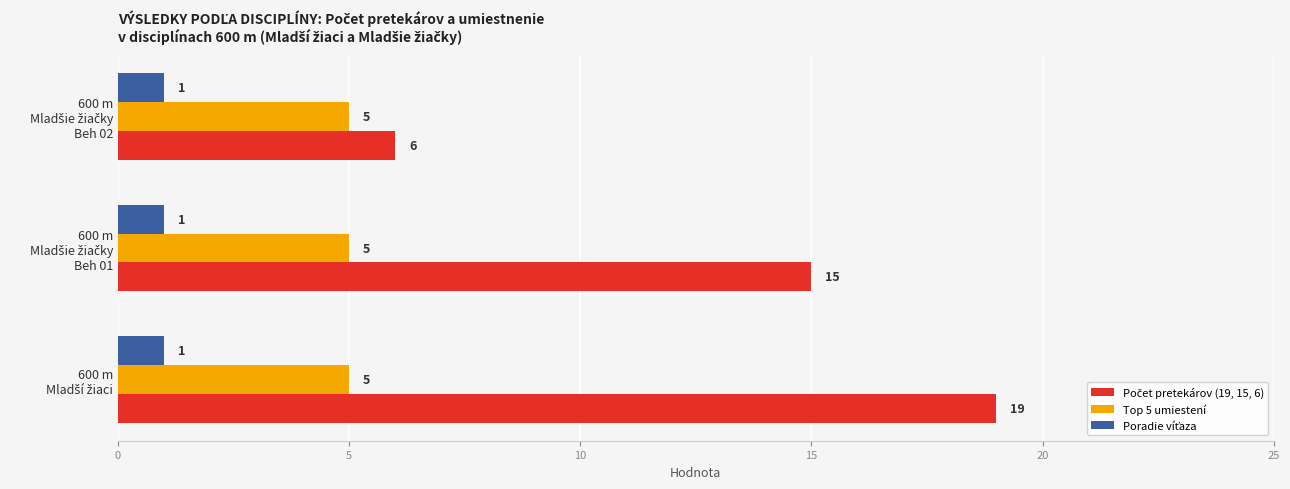

At how many categories does at least one series exceed 4?

3